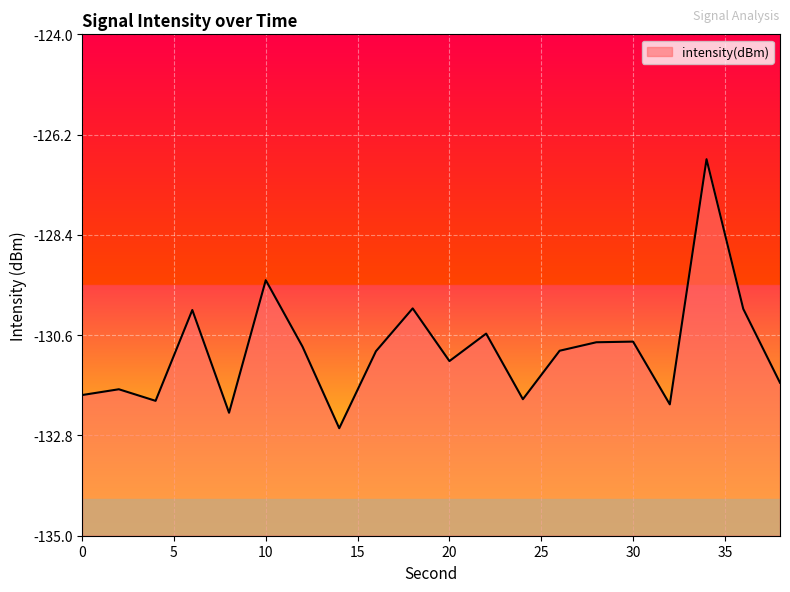

What is the change in value from 26 to 28?

+0.2